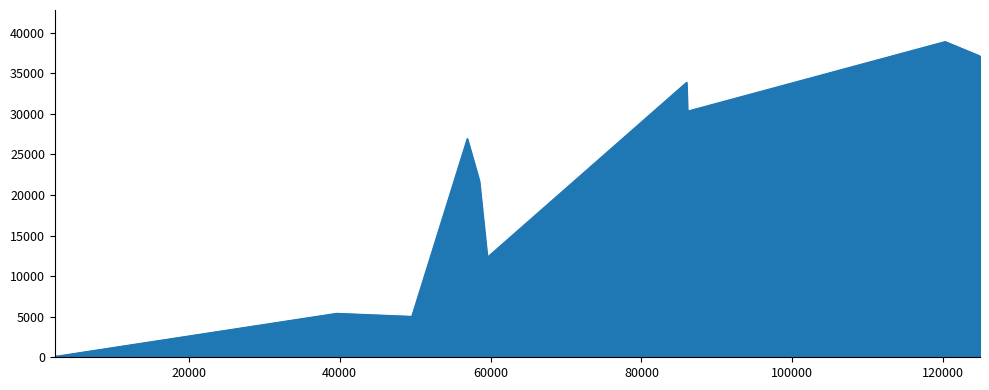

What is the change in value from 85978.0 to 56915.0?

-6934